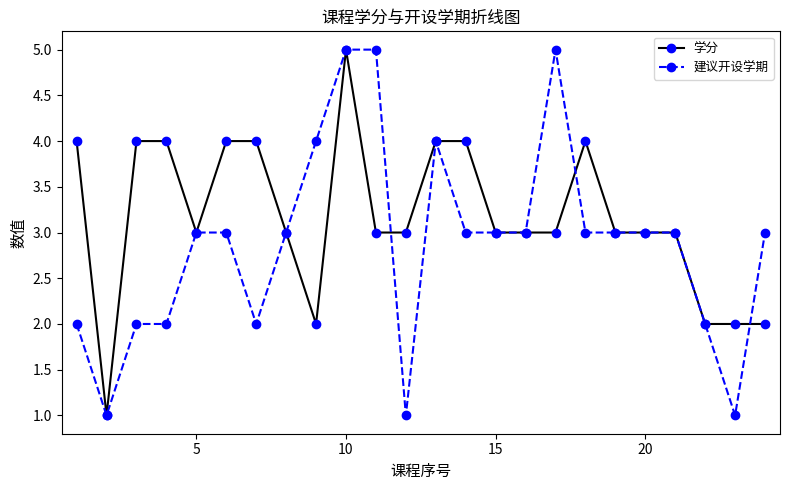

Which series has the largest total across all categories?

学分